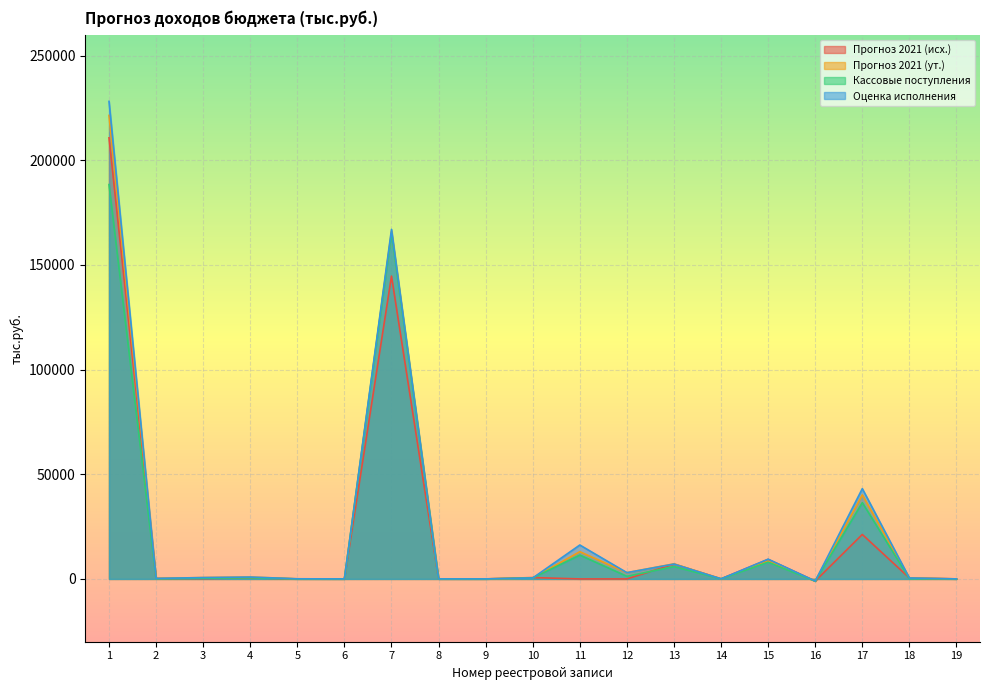

What are all the series names shown in the legend?

Прогноз 2021 (исх.), Прогноз 2021 (ут.), Кассовые поступления, Оценка исполнения